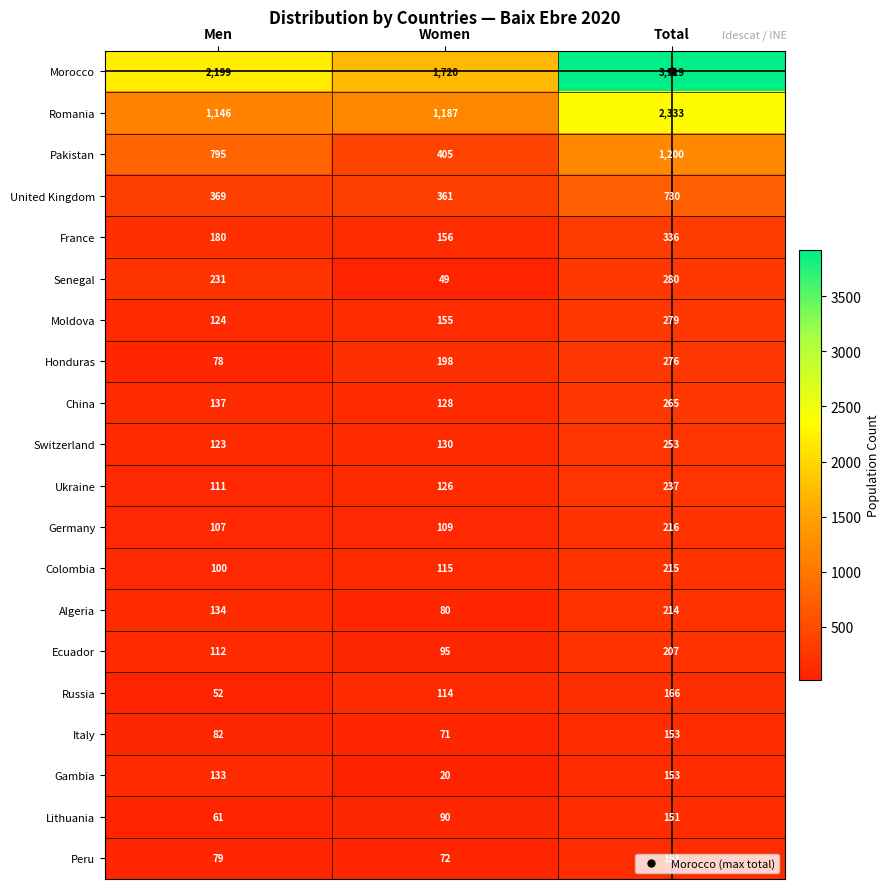

Which label corresponds to the smallest value in the chart?

Women